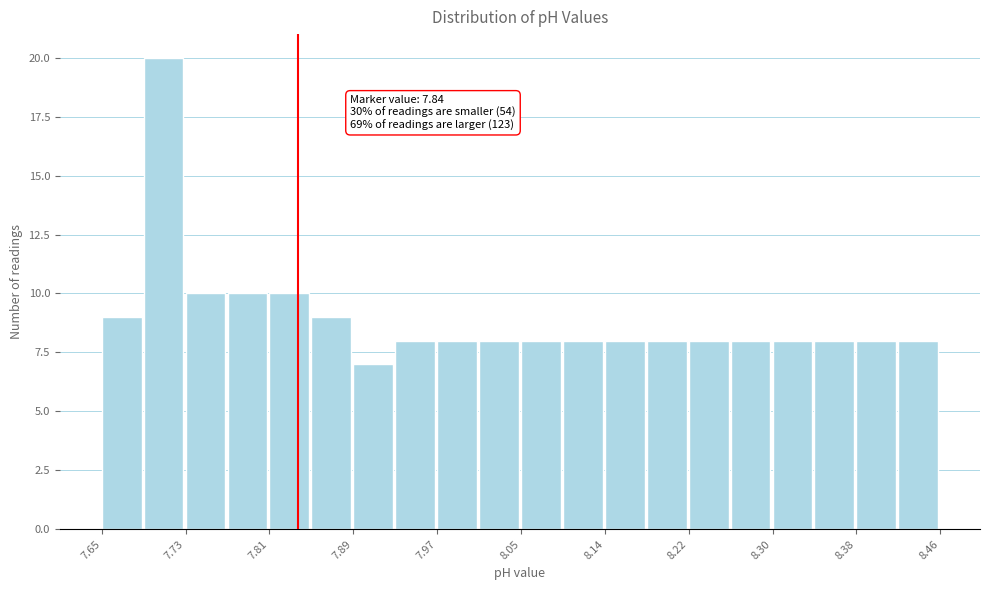

Which range on the x-axis has the tallest bar?

7.69 to 7.73